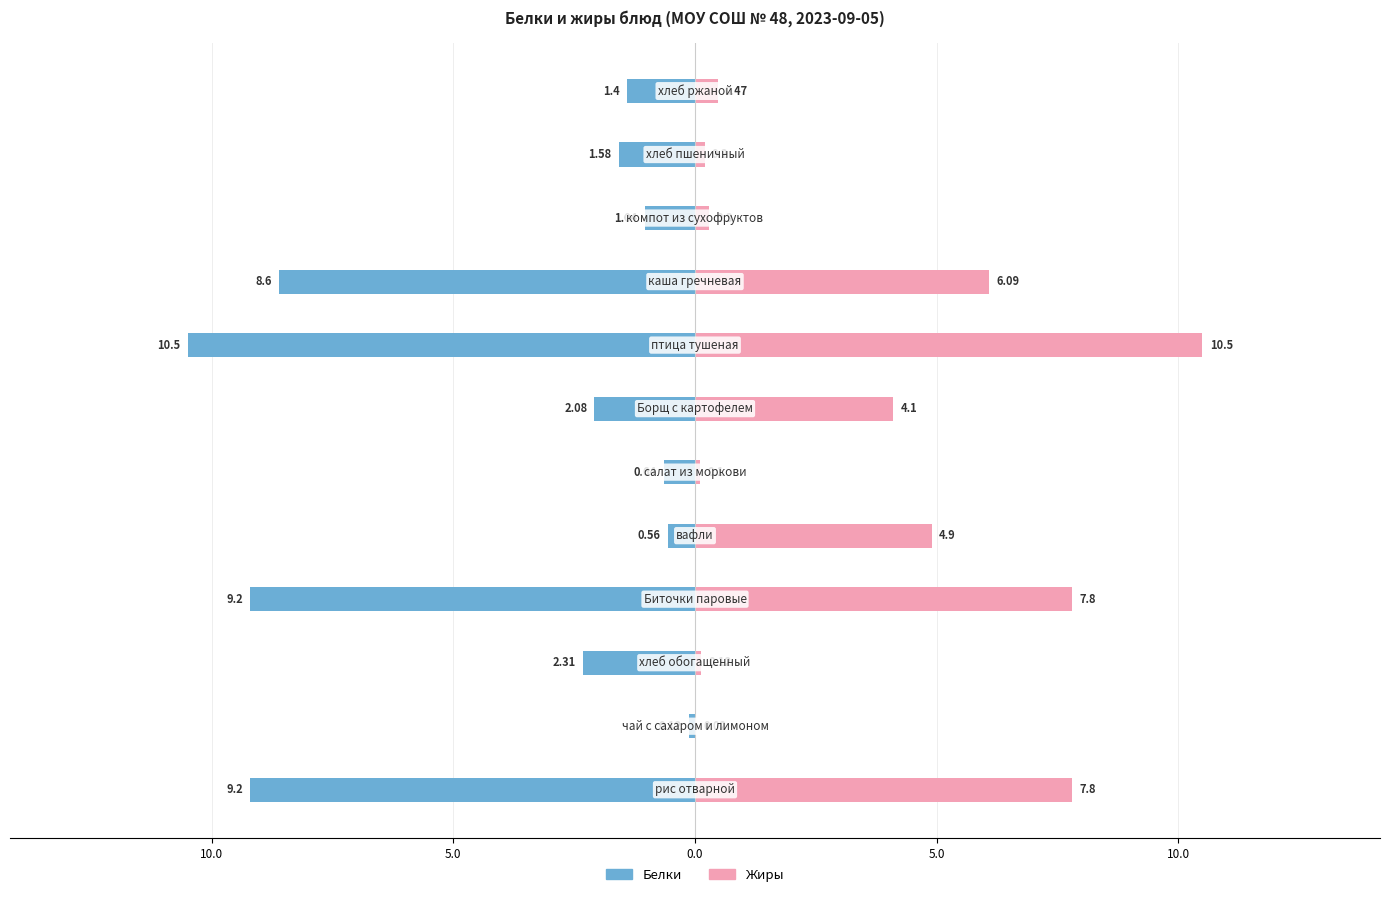

How many categories are shown in the chart?

12